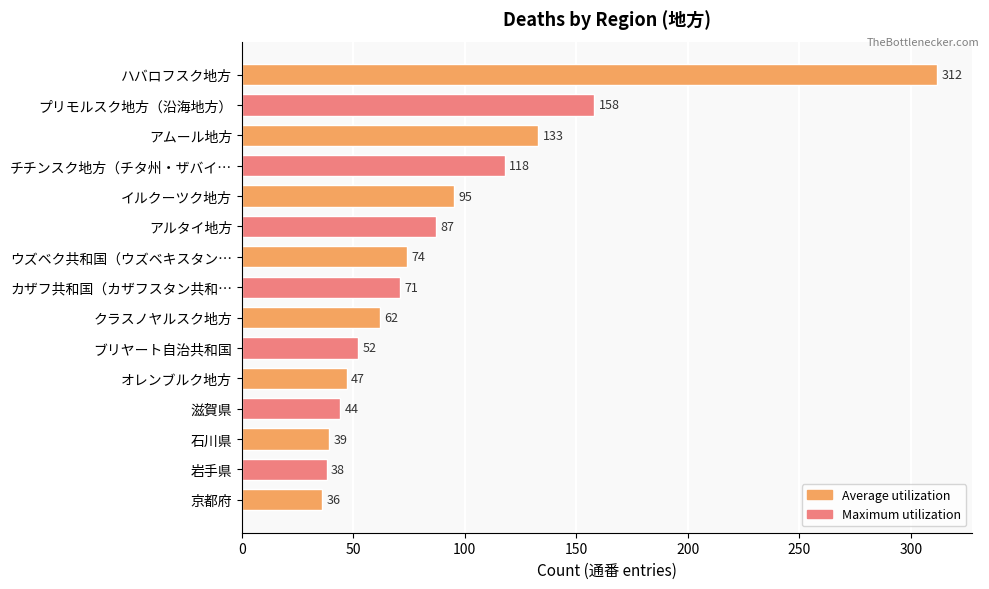

What is the label of the 12th bar from the top?

滋賀県